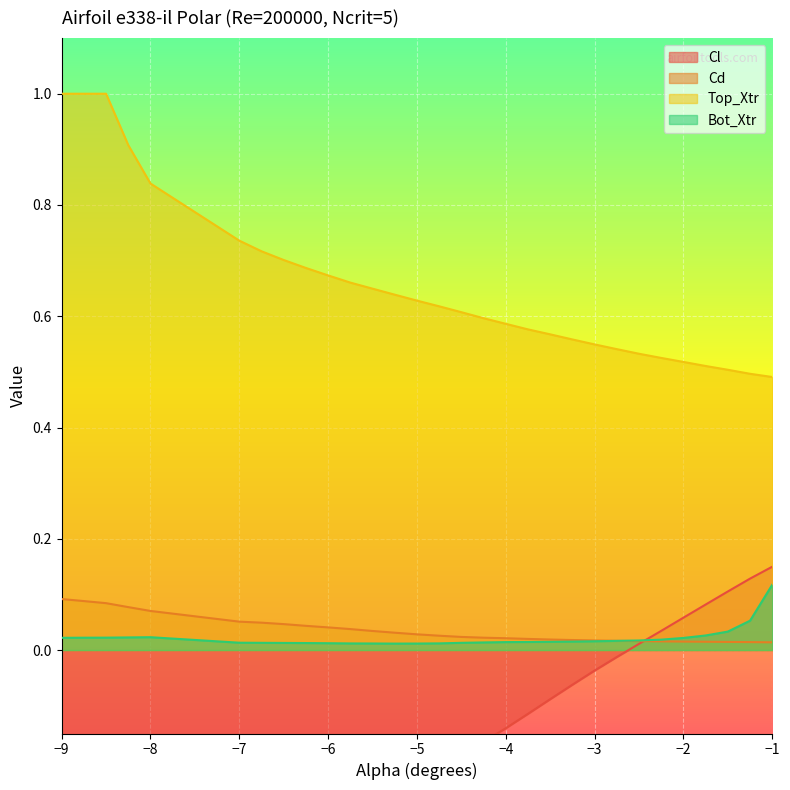

Which category has the lowest value in the Bot_Xtr series?

-5.25